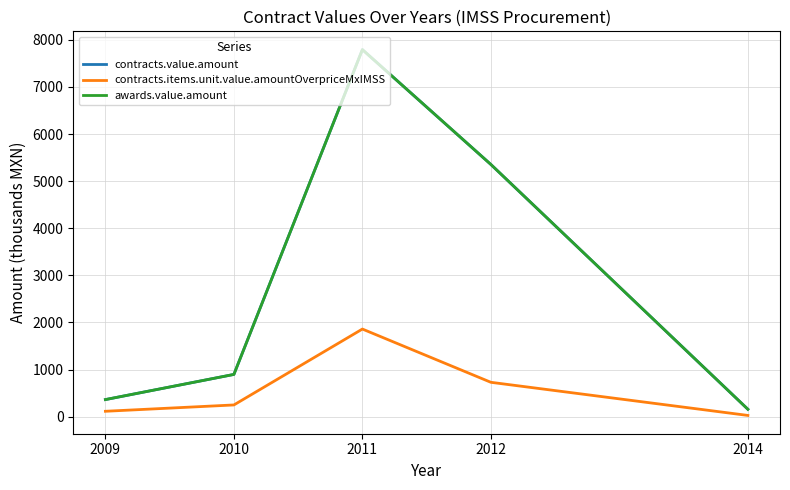

Which series has the widest spread of values?

contracts.value.amount